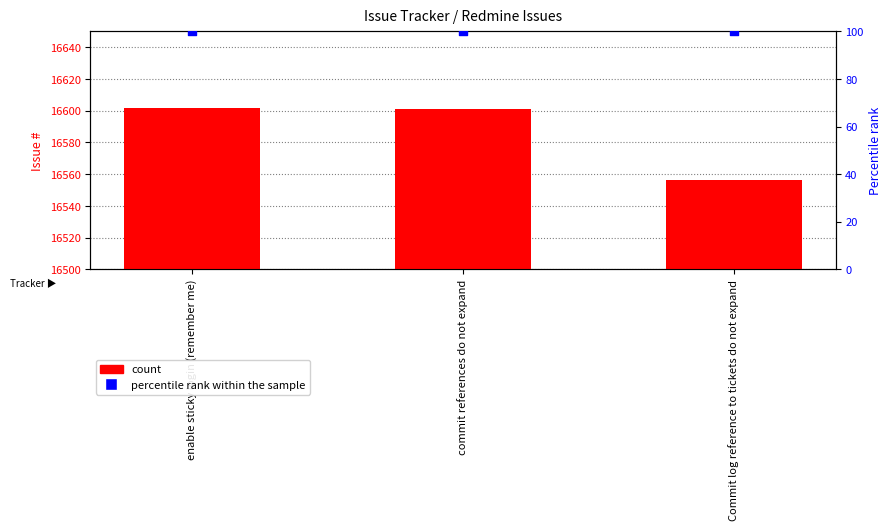

At how many categories does at least one series exceed 1217?

3